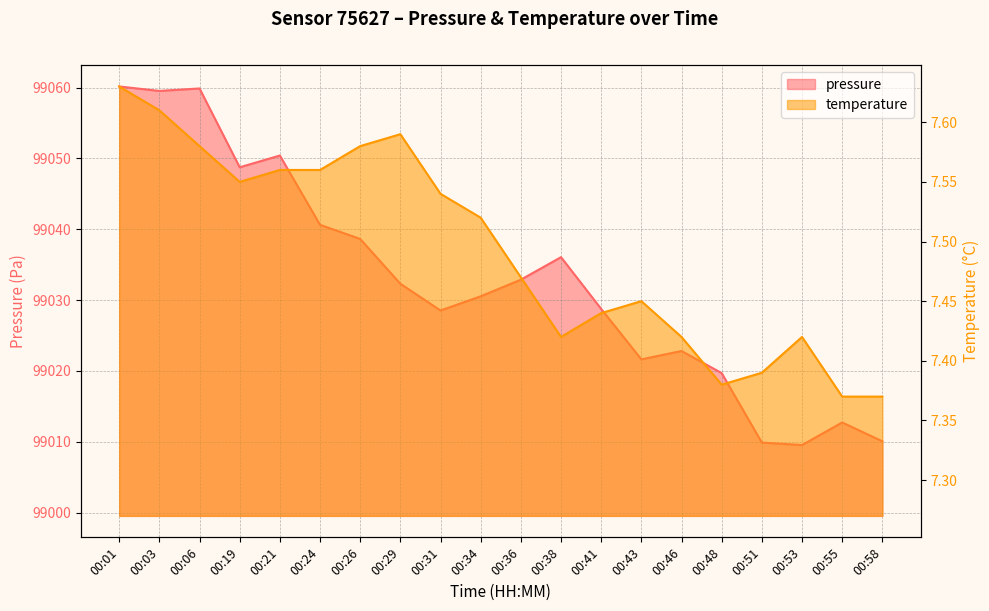

At how many categories does at least one series exceed 72871?

20